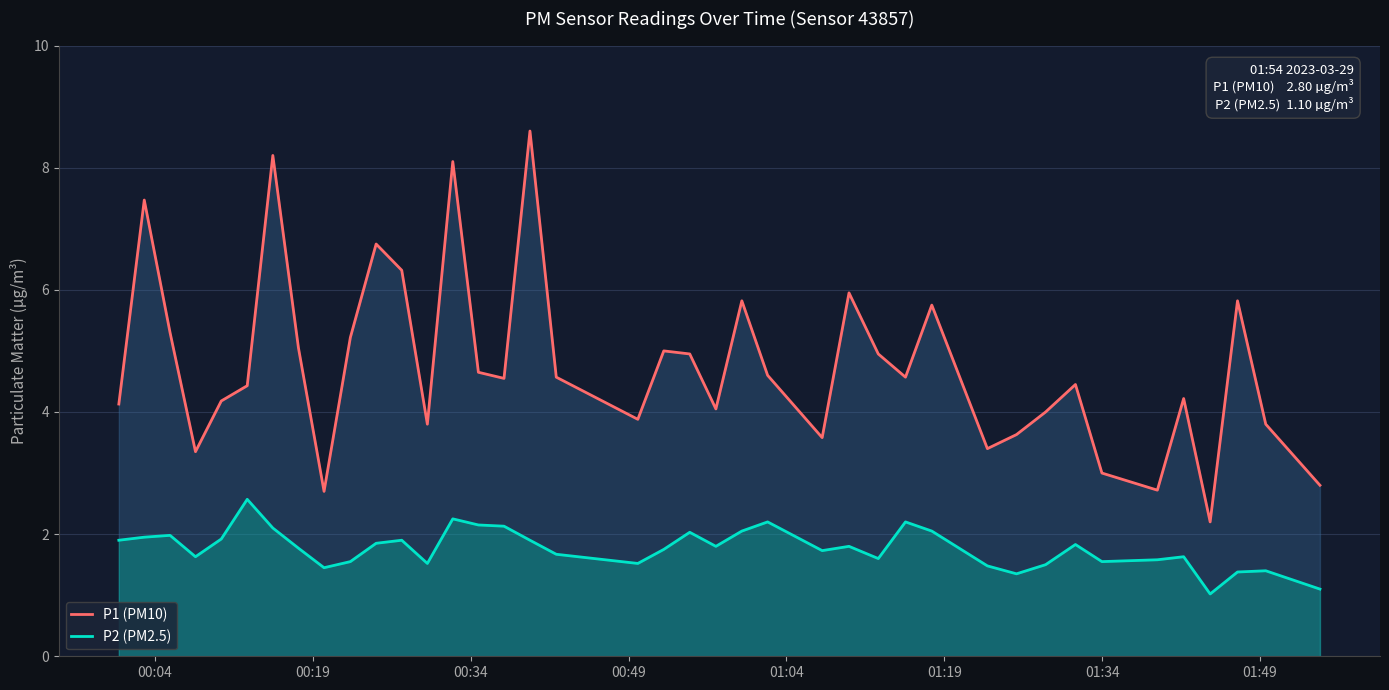

Which series has the largest total across all categories?

P1 (PM10)